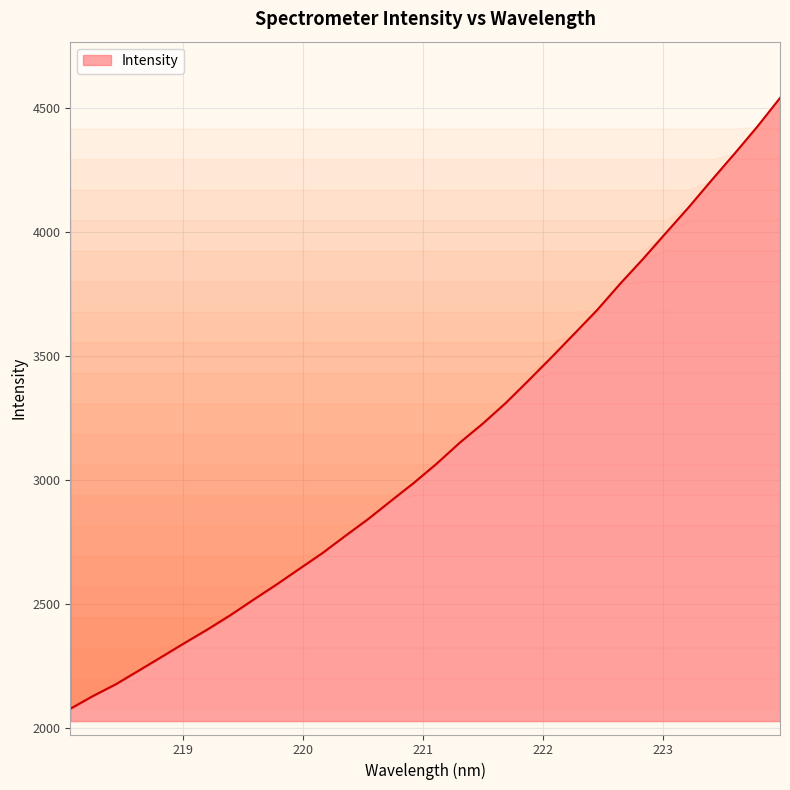

Reading left to right, extract all data points from this chart.

218.0596=2078.8	218.2508=2130.7	218.442=2178.3	218.6332=2233.4	218.8244=2288.9	219.0156=2344.7	219.2067=2399.4	219.3979=2457.2	219.589=2519.1	219.7801=2579.9	219.9712=2643.3	220.1623=2706.4	220.3533=2775.8	220.5444=2843.9	220.7354=2917.5	220.9264=2990.2	221.1174=3068.0	221.3083=3151.8	221.4993=3228.4	221.6902=3311.2	221.8812=3402.5	222.0721=3495.4	222.263=3590.8	222.4538=3686.7	222.6447=3792.0	222.8355=3892.1	223.0264=3996.8	223.2172=4100.8	223.408=4209.8	223.5987=4316.5	223.7895=4425.9	223.9802=4542.5